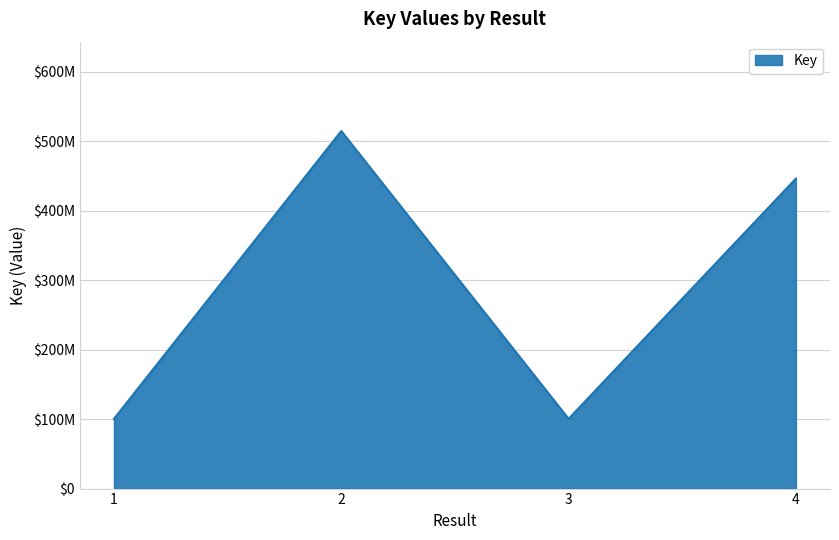

Does the chart have visible grid lines?

Yes